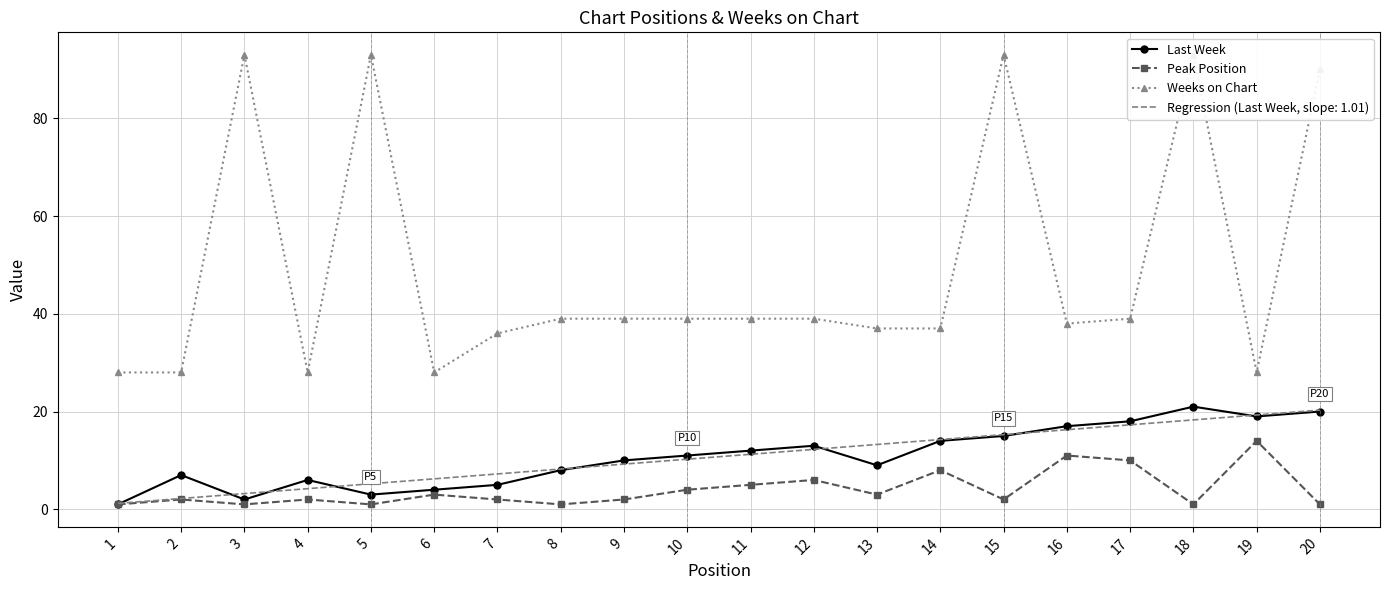

Reading left to right, extract all data points from this chart.

Last Week: 1	7	2	6	3	4	5	8	10	11	12	13	9	14	15	17	18	21	19	20
Peak Position: 1	2	1	2	1	3	2	1	2	4	5	6	3	8	2	11	10	1	14	1
Weeks on Chart: 28	28	93	28	93	28	36	39	39	39	39	39	37	37	93	38	39	93	28	90